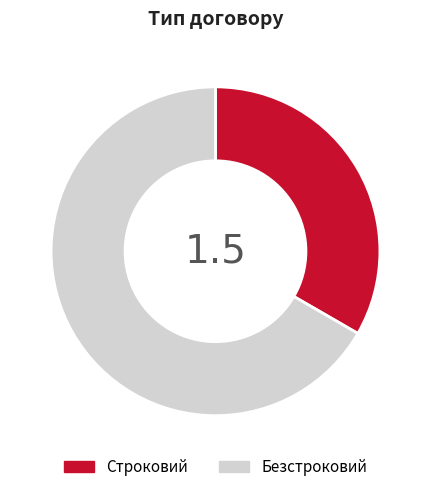

Does any single category account for the majority?

Yes